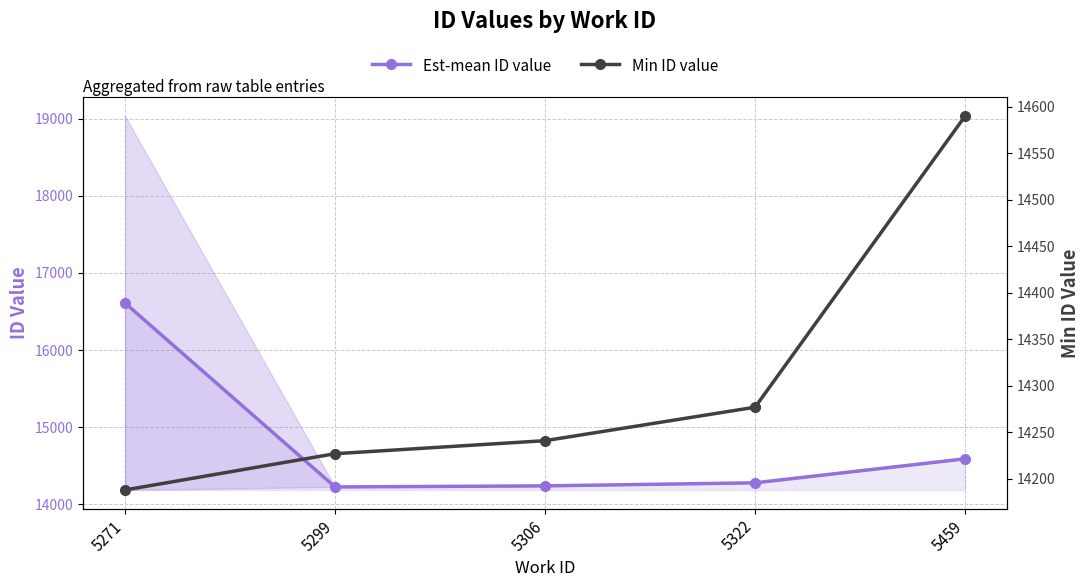

At which label is Min ID value closest to 14389?

5322